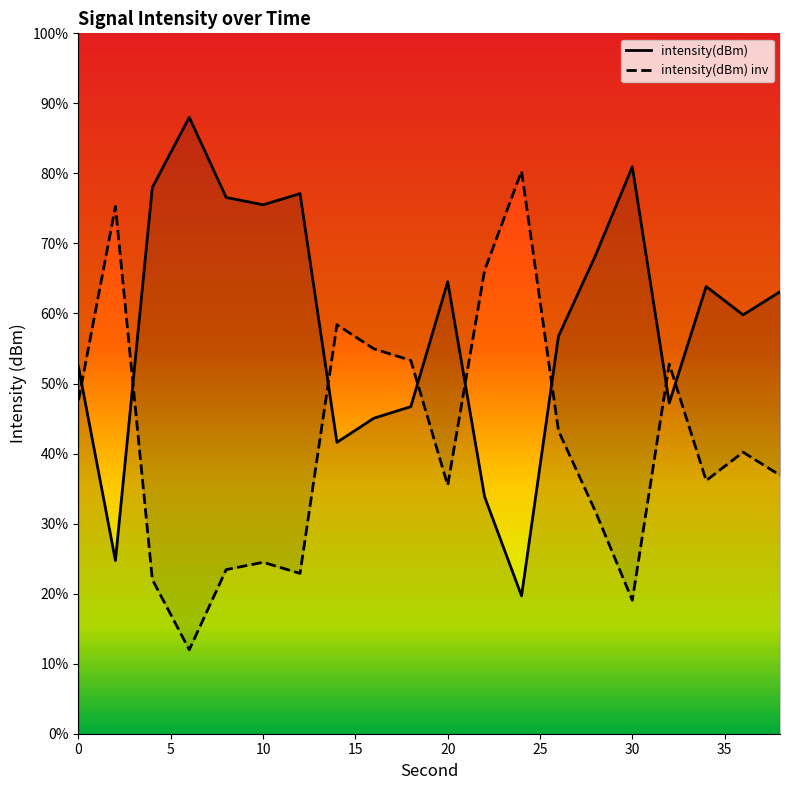

How many values in the intensity(dBm) series exceed 63?

10